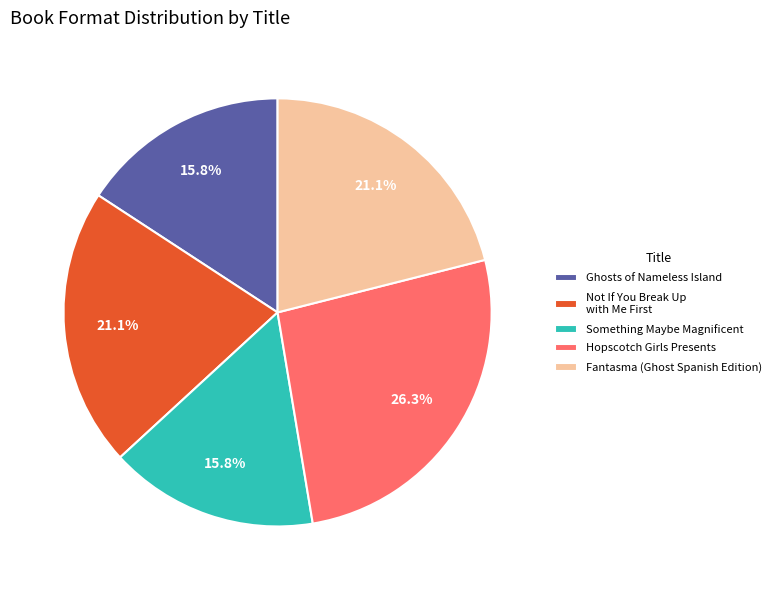

To the nearest percent, what is the combined percentage of Fantasma (Ghost Spanish Edition) and Hopscotch Girls Presents?

47%